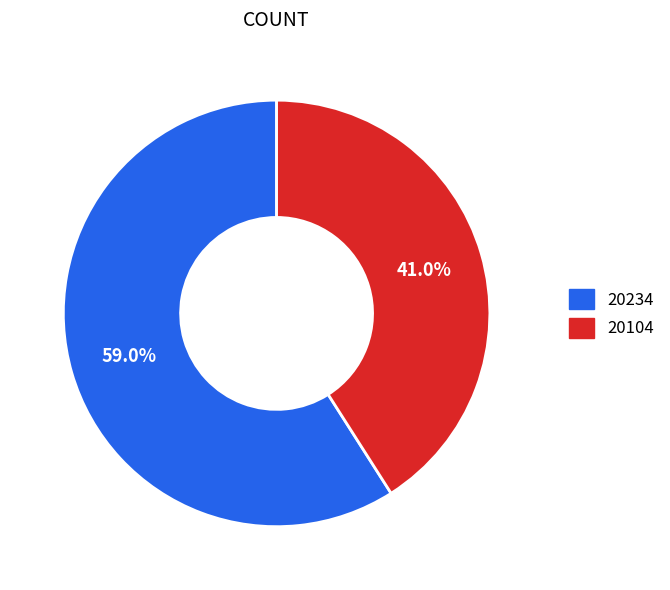

Which category has the smallest portion of the pie?

20104